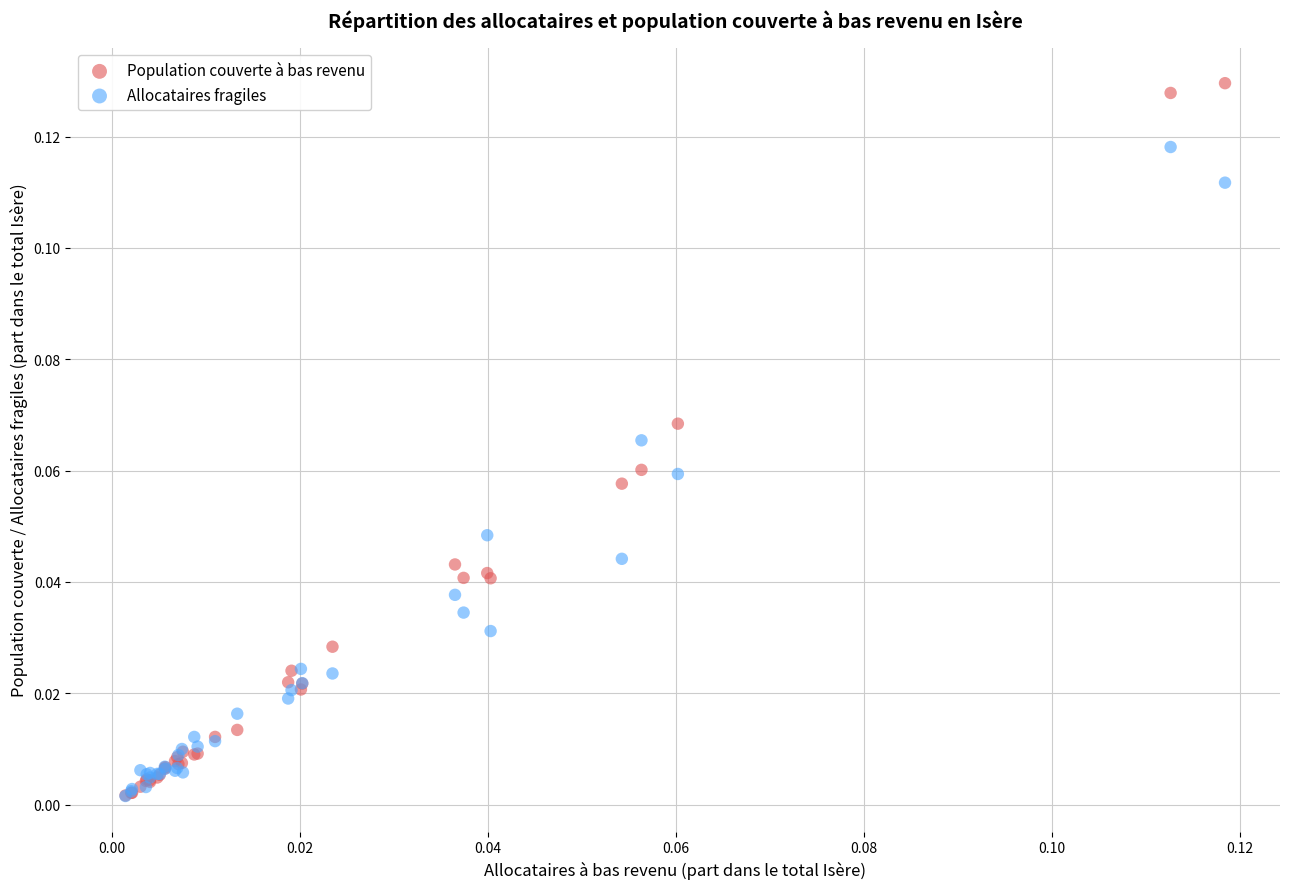

Which series has the largest Y range (max minus min)?

Population couverte à bas revenu